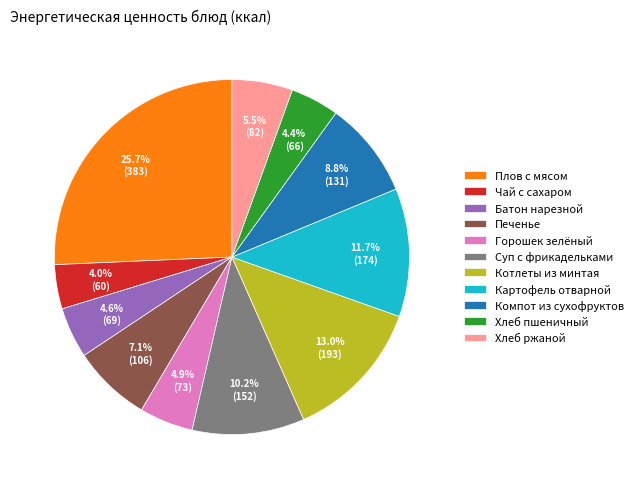

Is Горошек зелёный the majority of the pie?

No